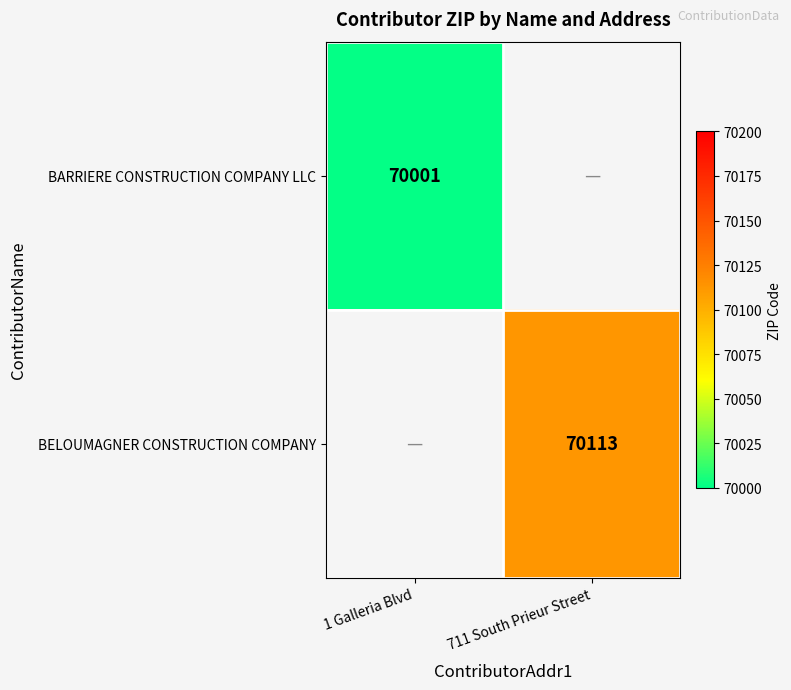

The BELOUMAGNER CONSTRUCTION COMPANY series shows 70113 at 711 South Prieur Street. True or false?

True